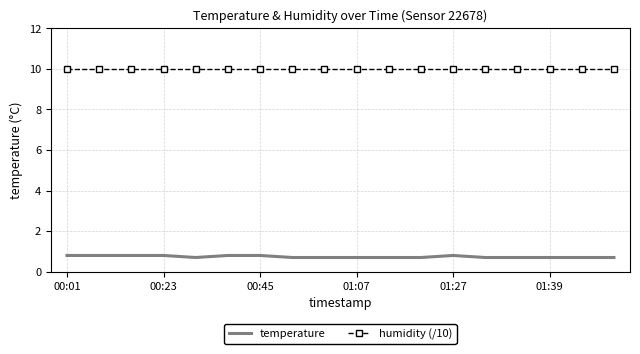

What is the sum of all temperature values?

13.3